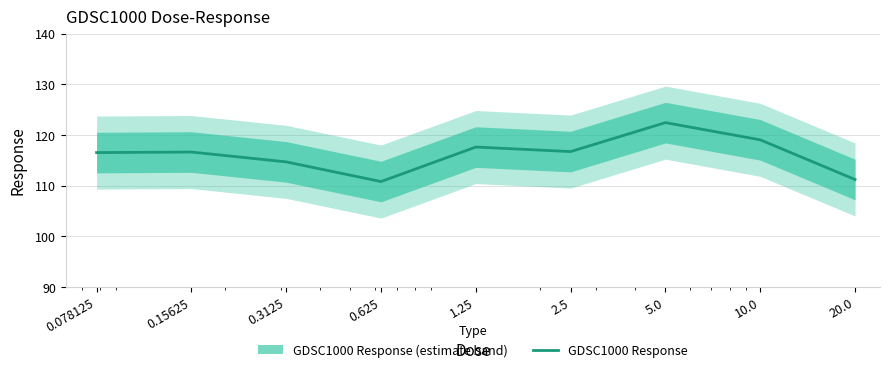

What is the ratio of the value at 5.0 to the value at 0.078125?

1.1